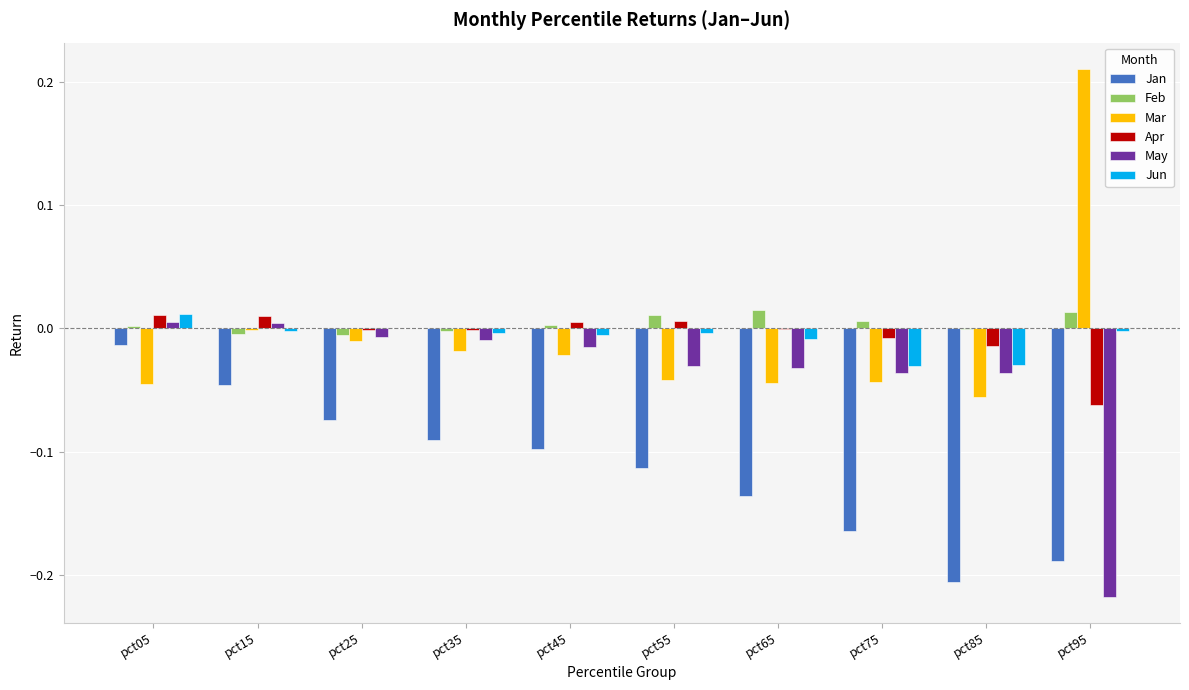

Which series changed the most between pct25 and pct75?

Jan